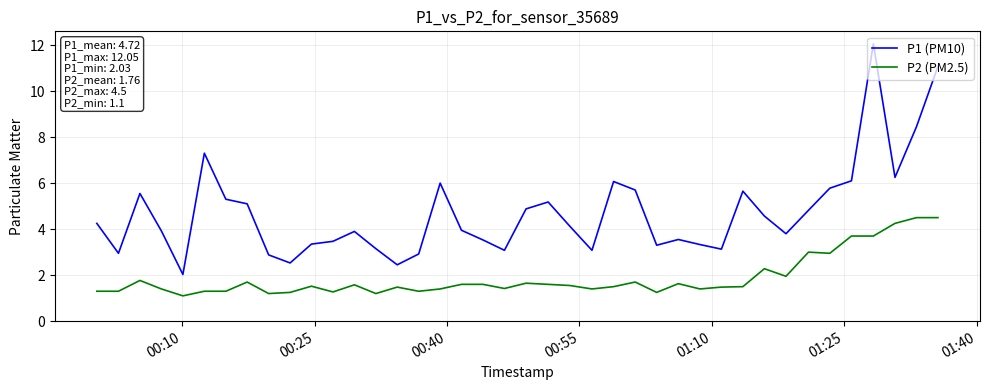

Which series has the widest spread of values?

P1 (PM10)